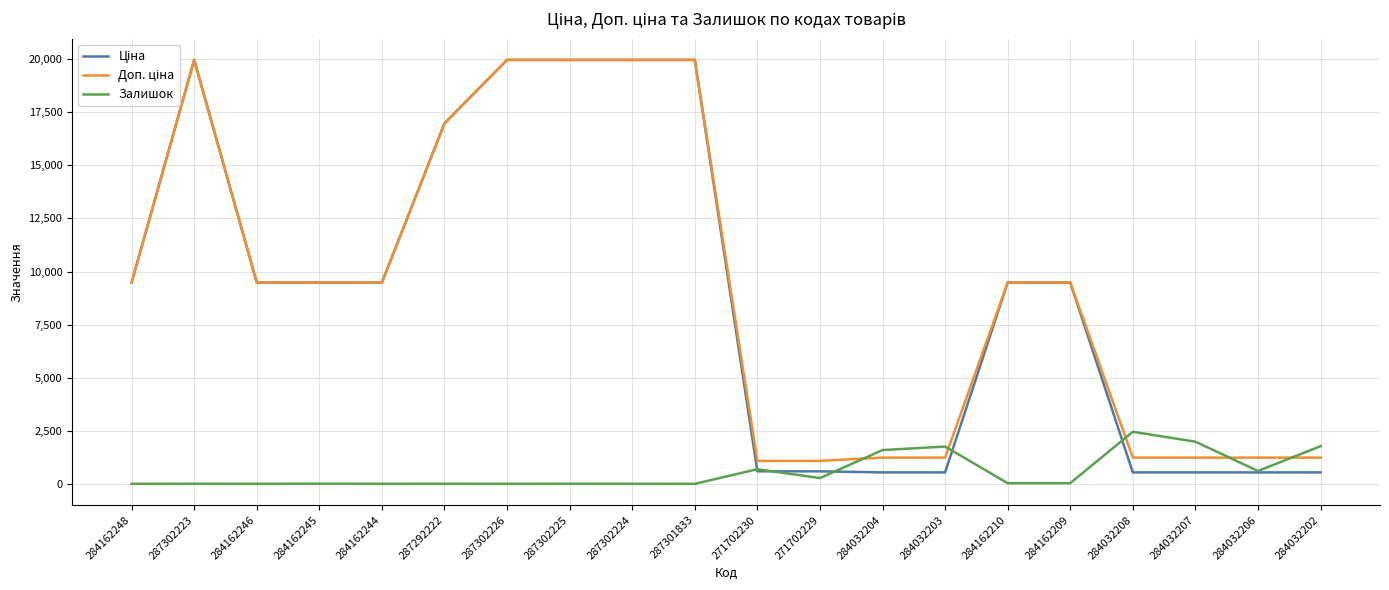

What is the greatest value displayed?

19964.2